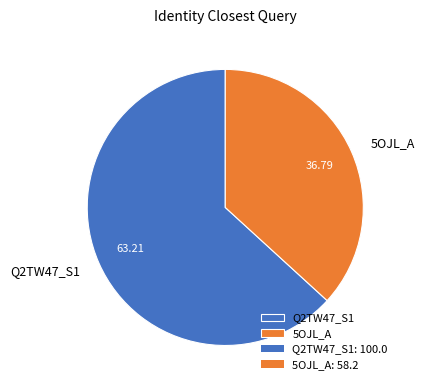

Is there a majority slice in this chart?

Yes